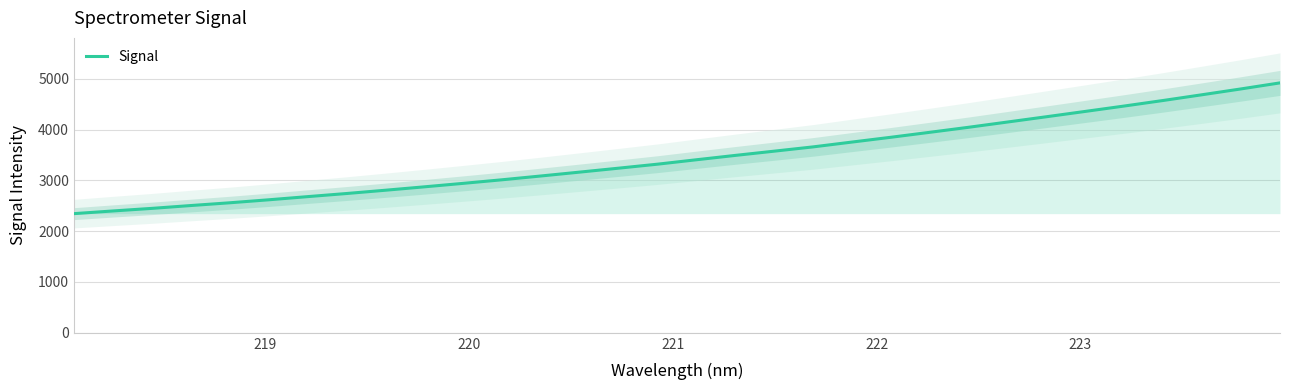

Reading left to right, list all the values displayed in this chart.

2344.6	2397.3	2448.2	2504.0	2558.3	2617.0	2679.3	2740.7	2805.4	2872.2	2940.8	3011.4	3086.1	3162.6	3240.0	3318.8	3405.7	3491.4	3574.7	3659.0	3754.1	3848.3	3945.9	4044.9	4148.4	4252.2	4357.1	4462.9	4571.8	4684.6	4799.0	4917.5